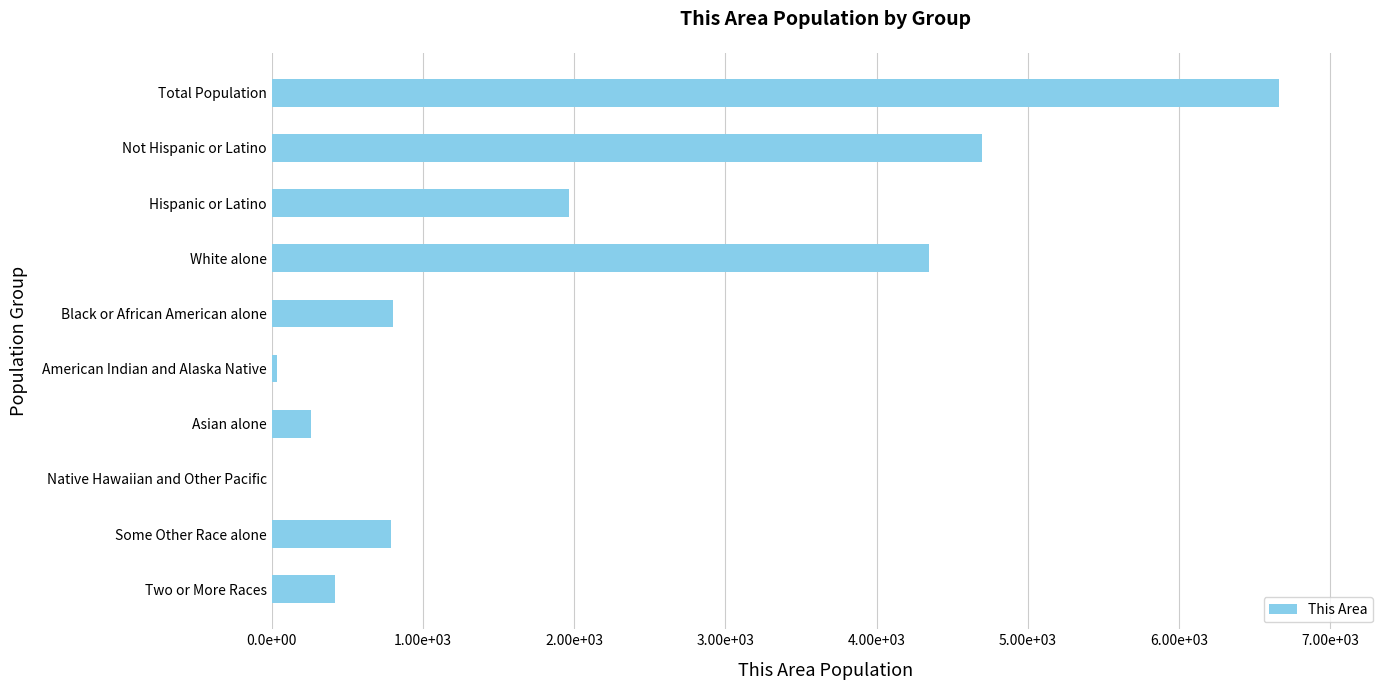

Are the bars horizontal?

Yes